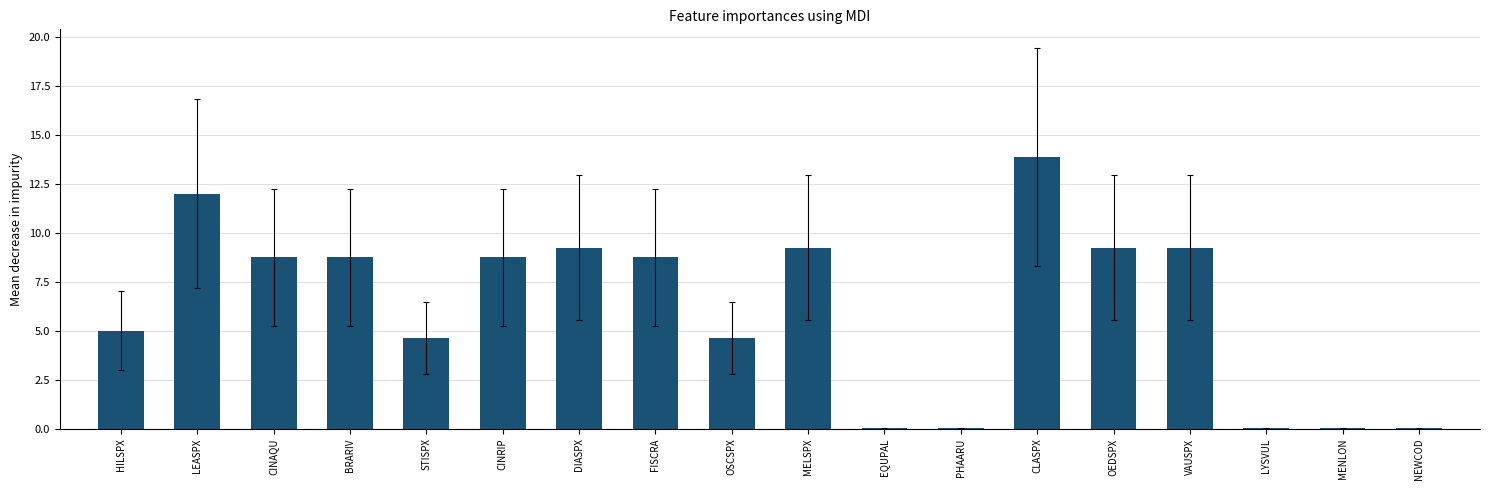

What is the sum of all values?

112.1